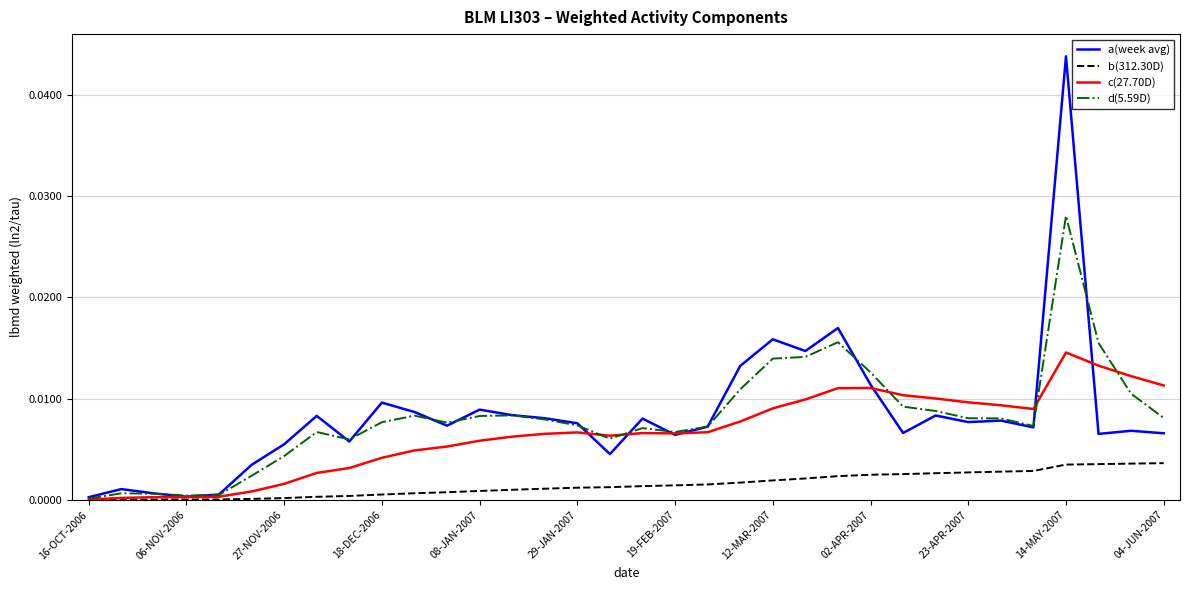

In d(5.59D), how many points are lower than both neighbors (excluding endpoints)?

6